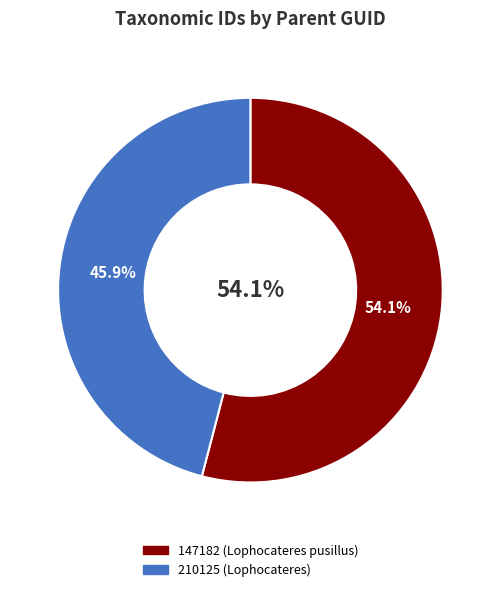

Which category has the biggest portion of the pie?

147182 (Lophocateres pusillus)